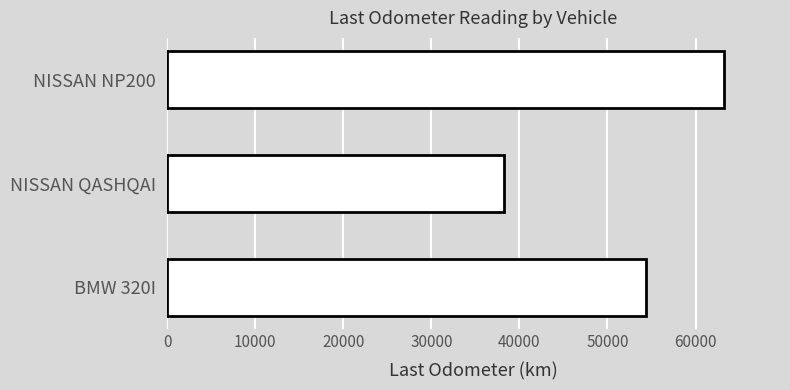

True or false: the data shows 38260 at NISSAN QASHQAI.

True